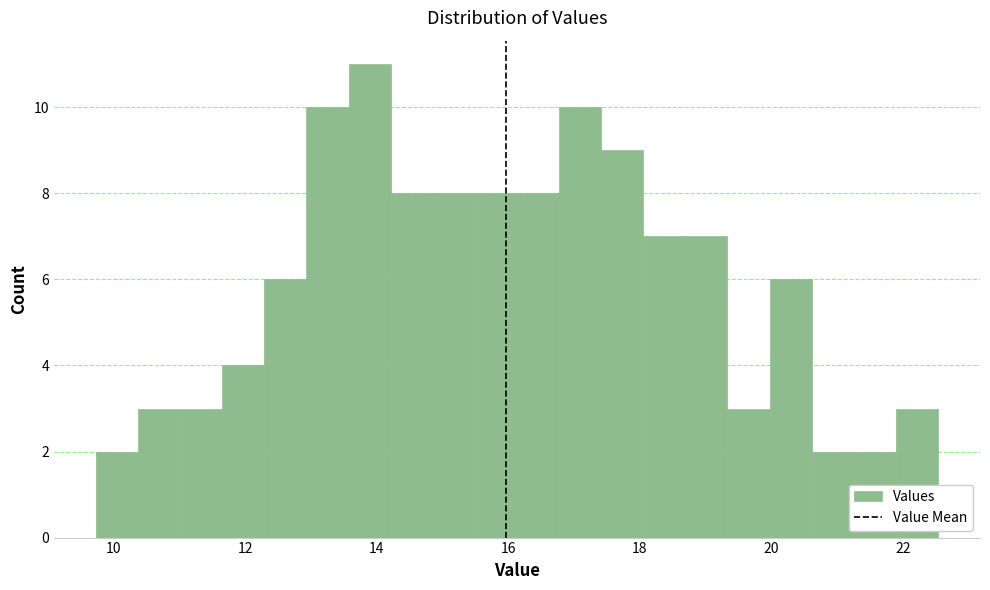

Read against the x-axis, roughly where is the centre of the tallest bar?

13.8